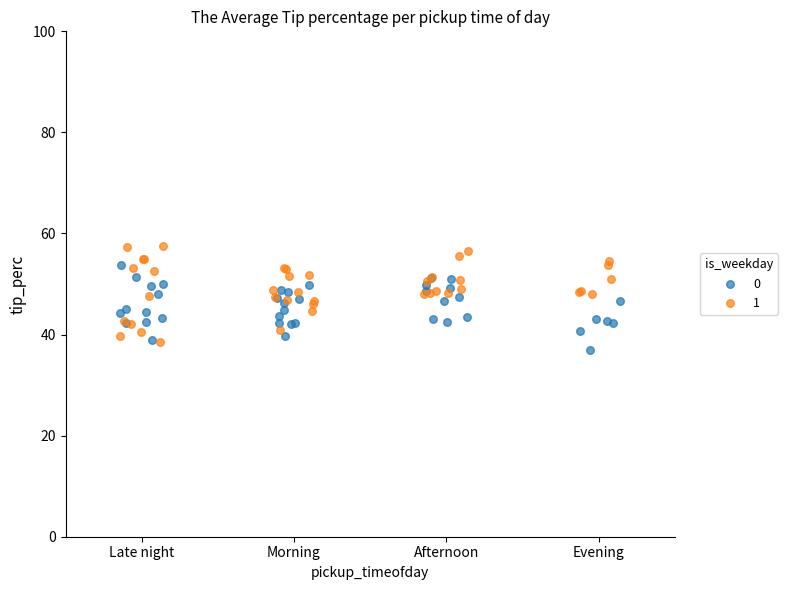

What are all the series names shown in the legend?

0, 1